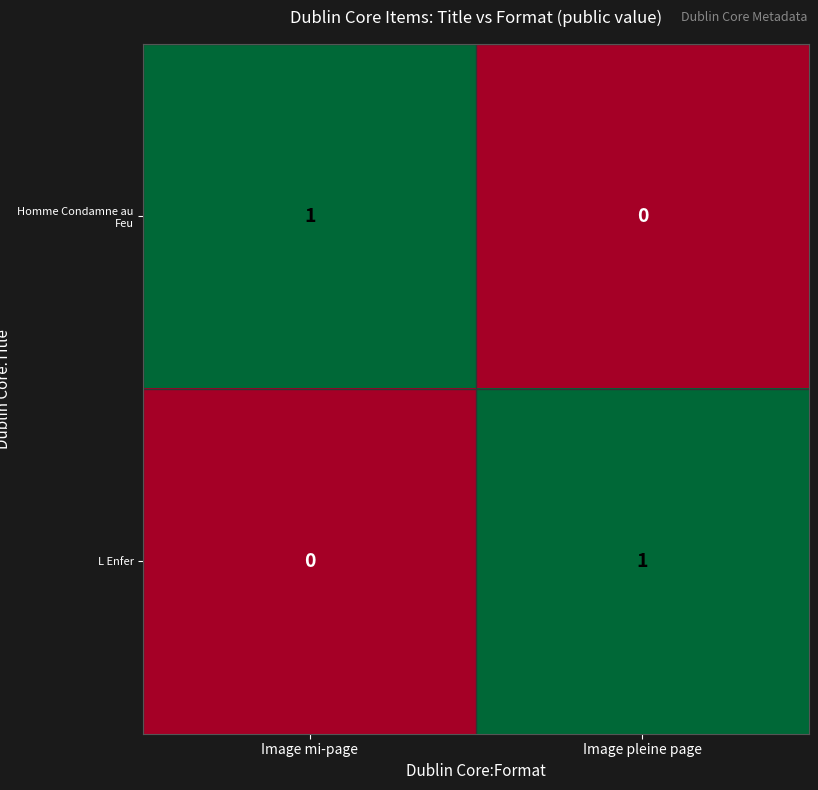

How many data points does each series have?

2